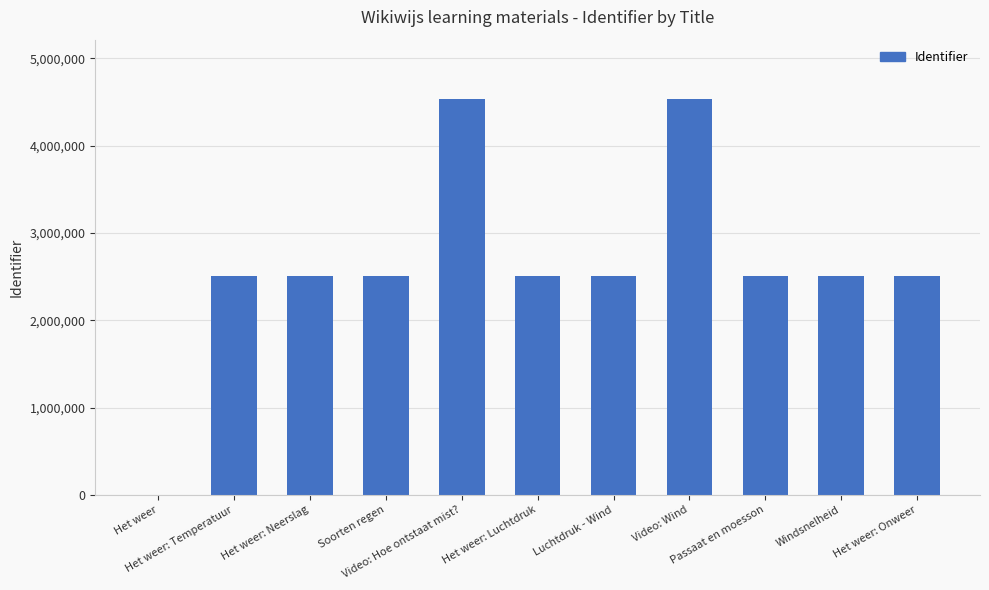

Does the chart contain stacked bars?

No